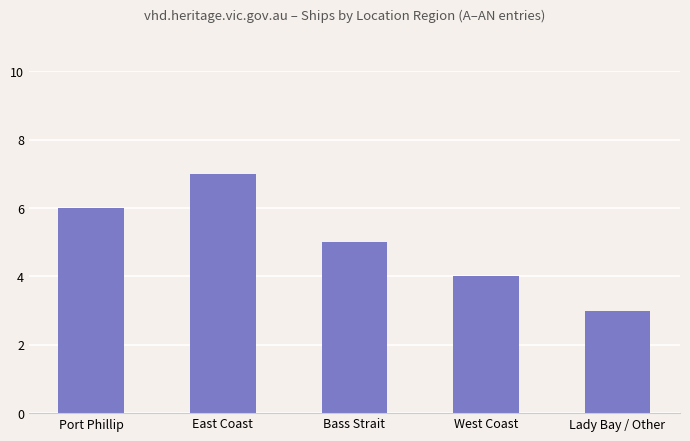

List the labels in order of value, smallest first.

Lady Bay / Other, West Coast, Bass Strait, Port Phillip, East Coast